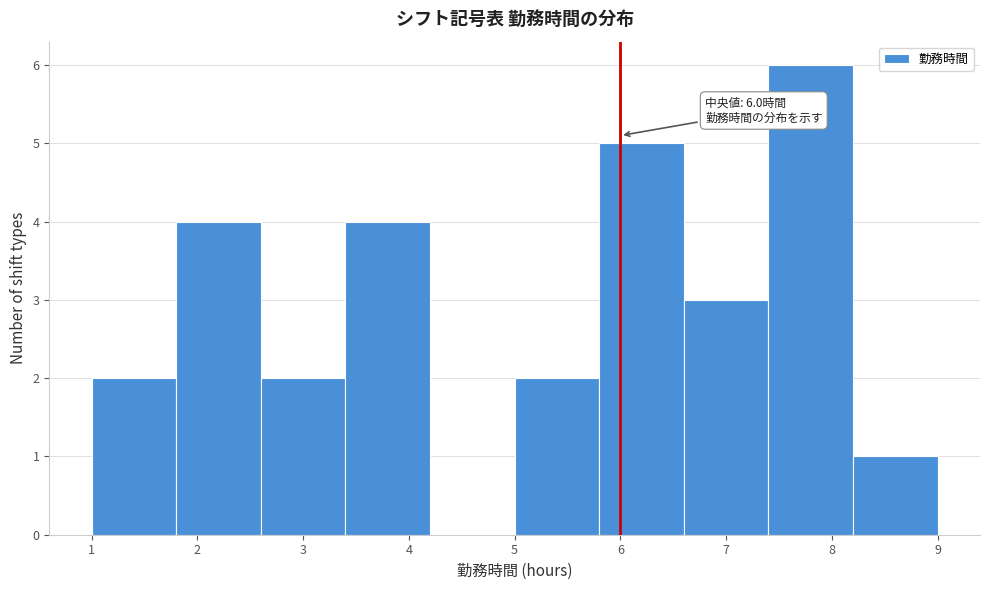

Over which range of the x-axis is the bar tallest?

7.4 to 8.2